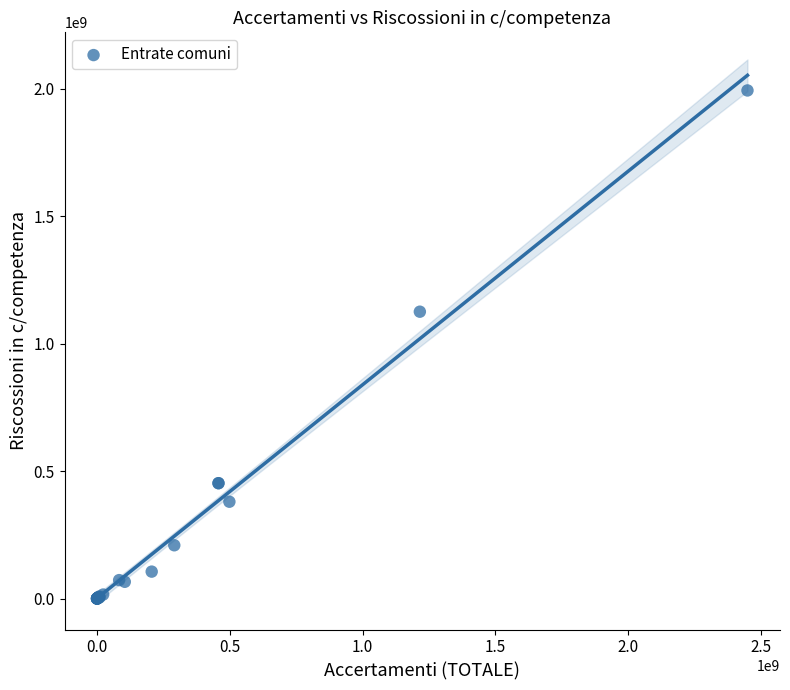

What Y value in the scatter plot is closest to 996886728?

1125558951